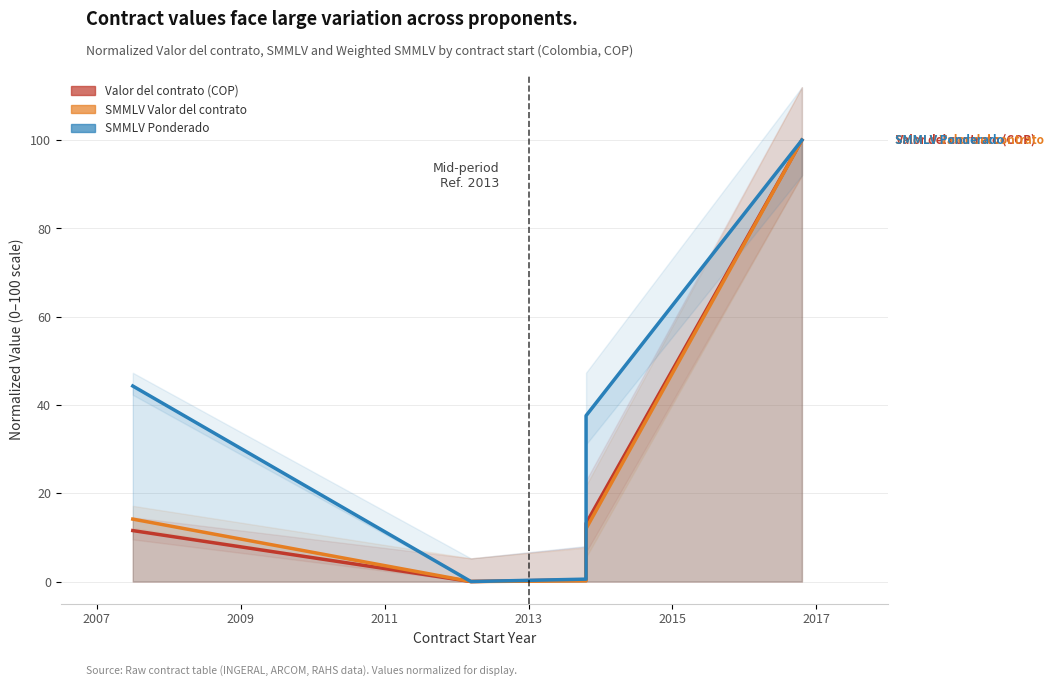

What is the sum of all SMMLV Valor del contrato values?

126.3